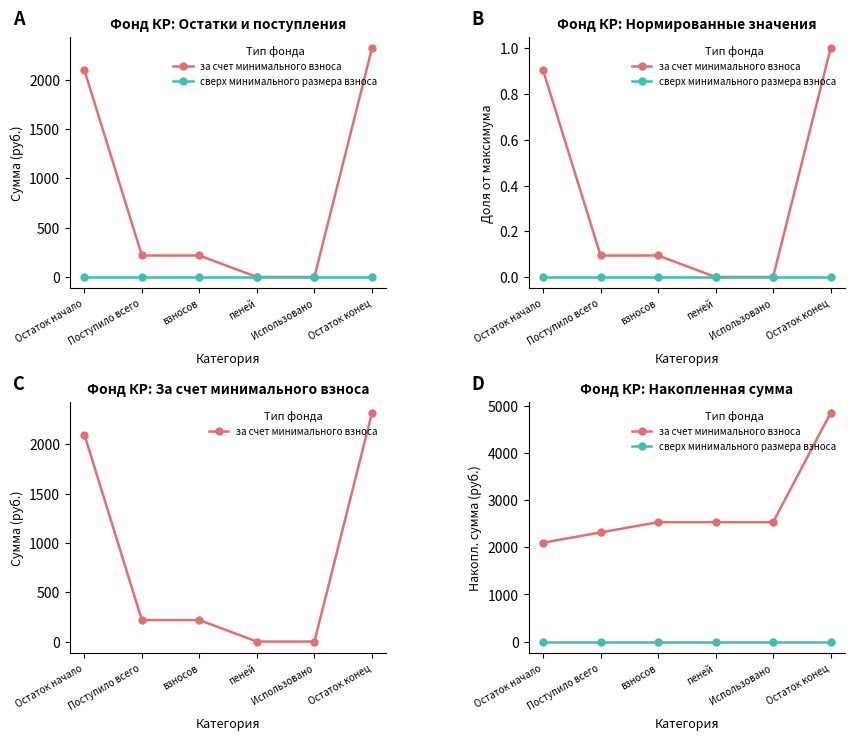

Rank the series at Остаток начало from lowest to highest value.

сверх минимального размера взноса, за счет минимального взноса